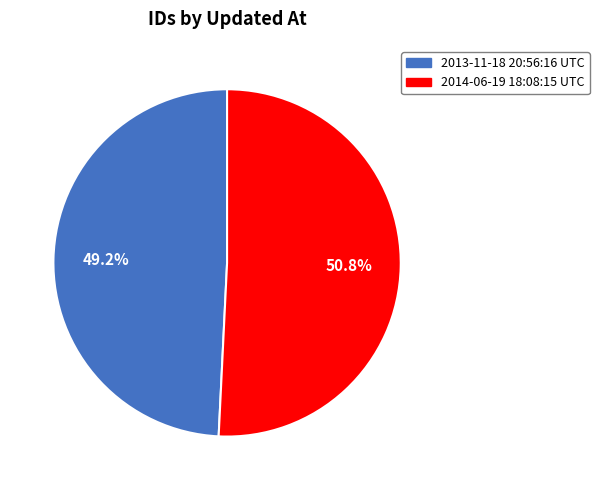

To the nearest percent, what is the difference between the largest and smallest slice percentages?

2%